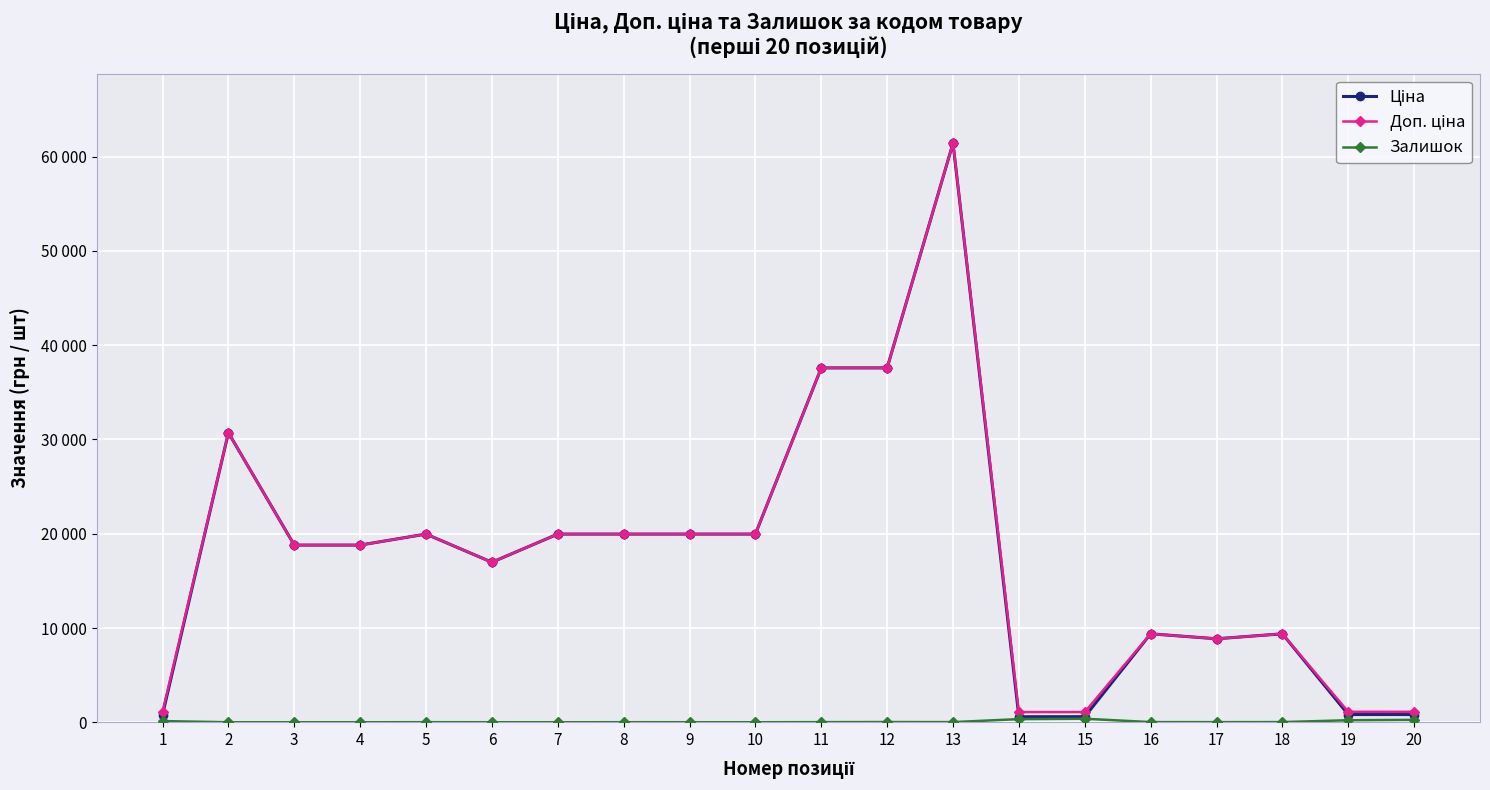

Between 3 and 4, which series saw the biggest shift?

Ціна